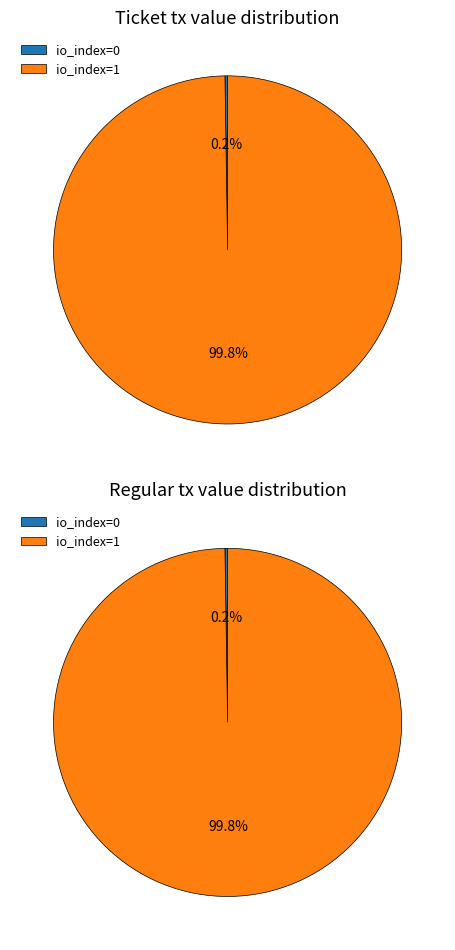

True or false: io_index=0 accounts for 0% of the total.

True